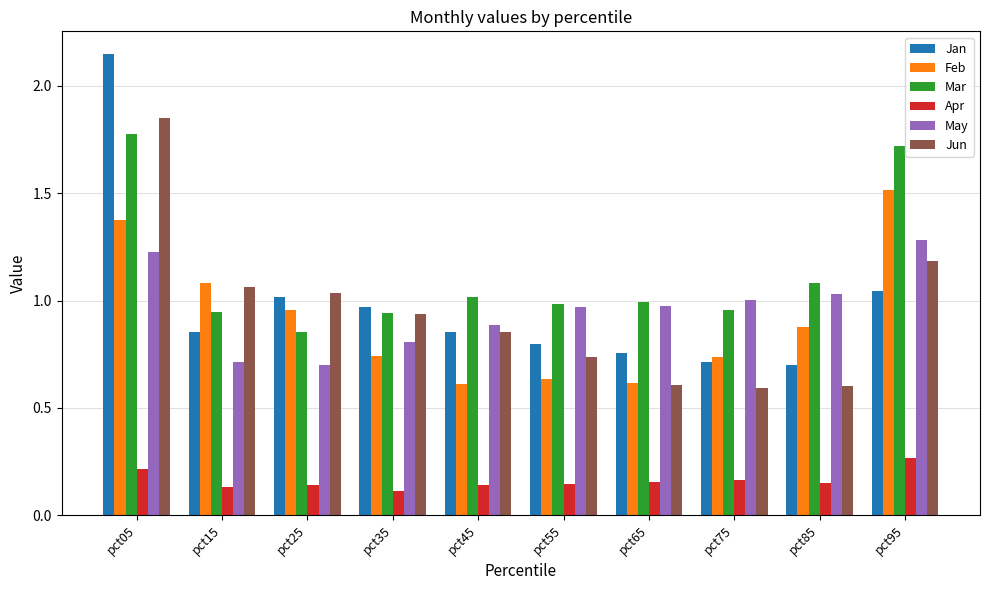

At how many categories does at least one series exceed 0?

10